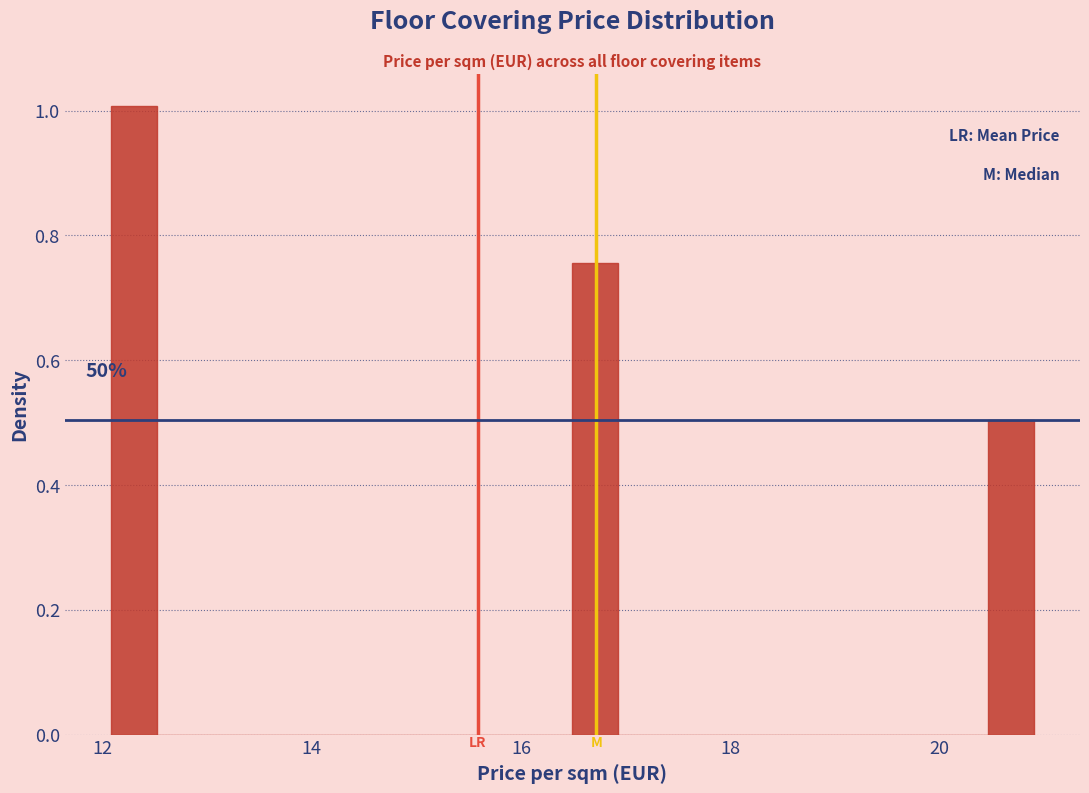

Read against the x-axis, roughly where is the centre of the tallest bar?

12.4